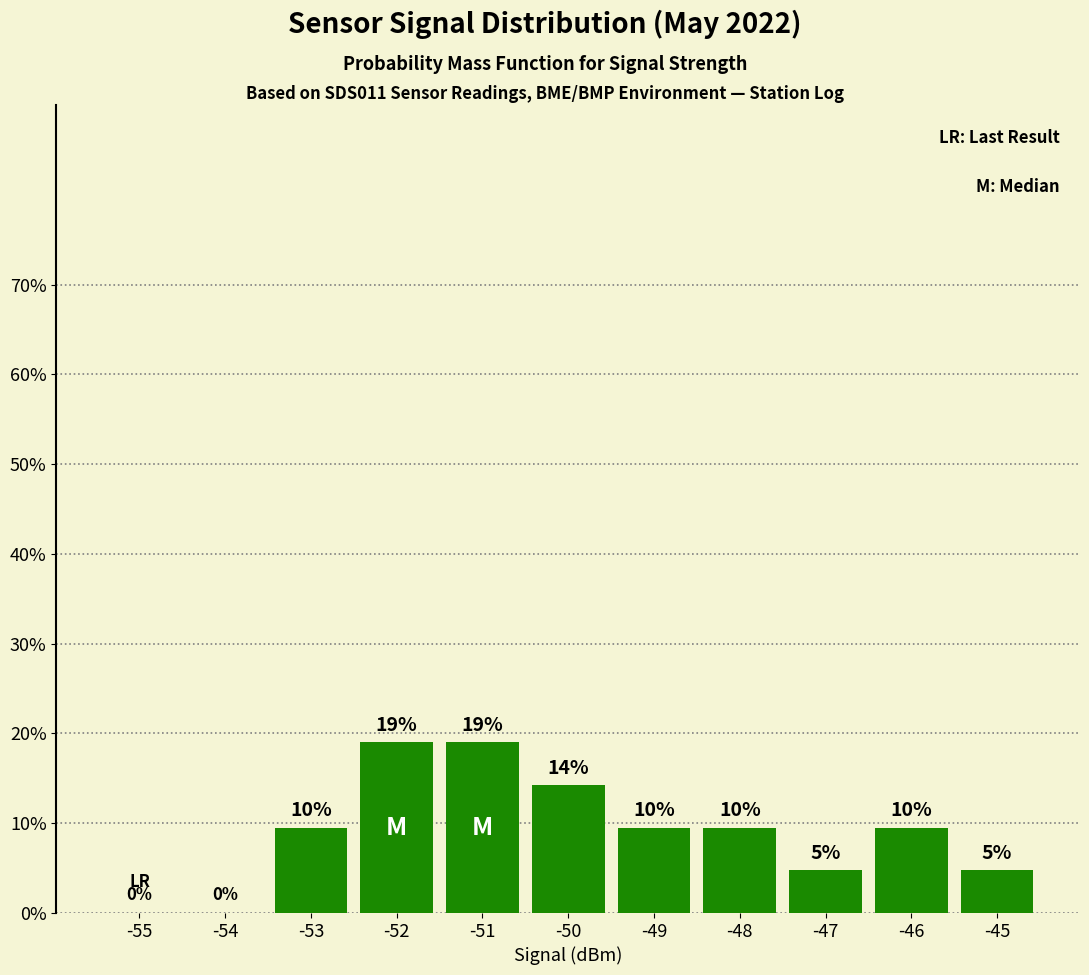

Reading left to right, list all the values displayed in this chart.

0.0	0.0	9.5	19.0	19.0	14.3	9.5	9.5	4.8	9.5	4.8